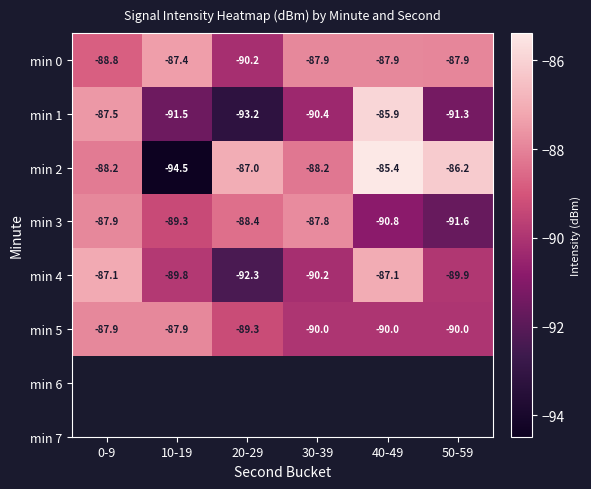

True or false: min 0 has a value of -88.8 at 0-9.

True